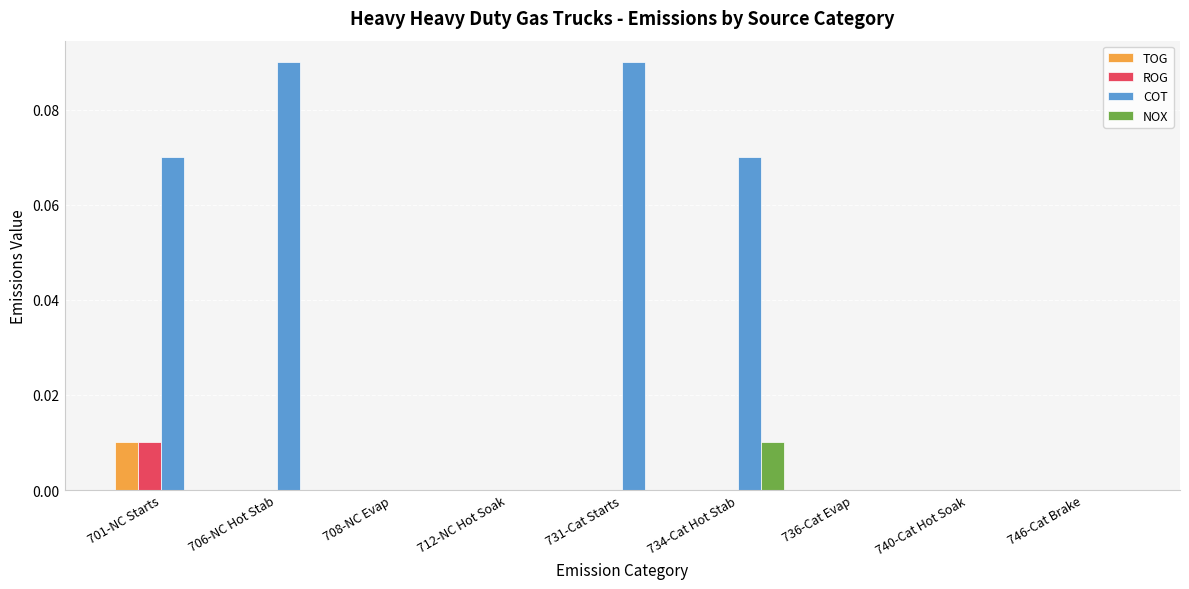

Which series has the largest total across all categories?

COT